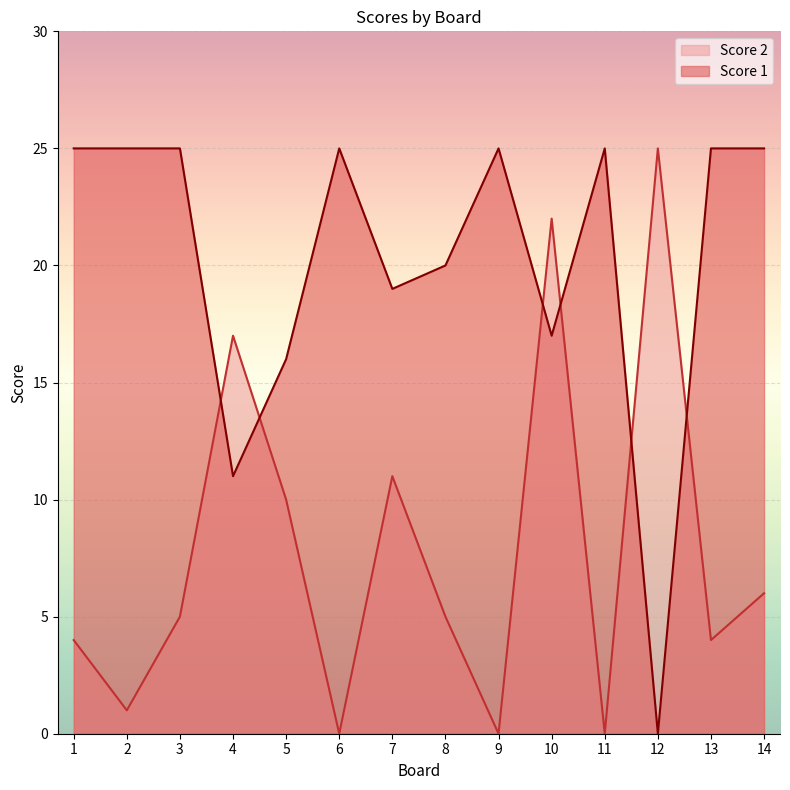

What is the average value of the Score 1 series?

20